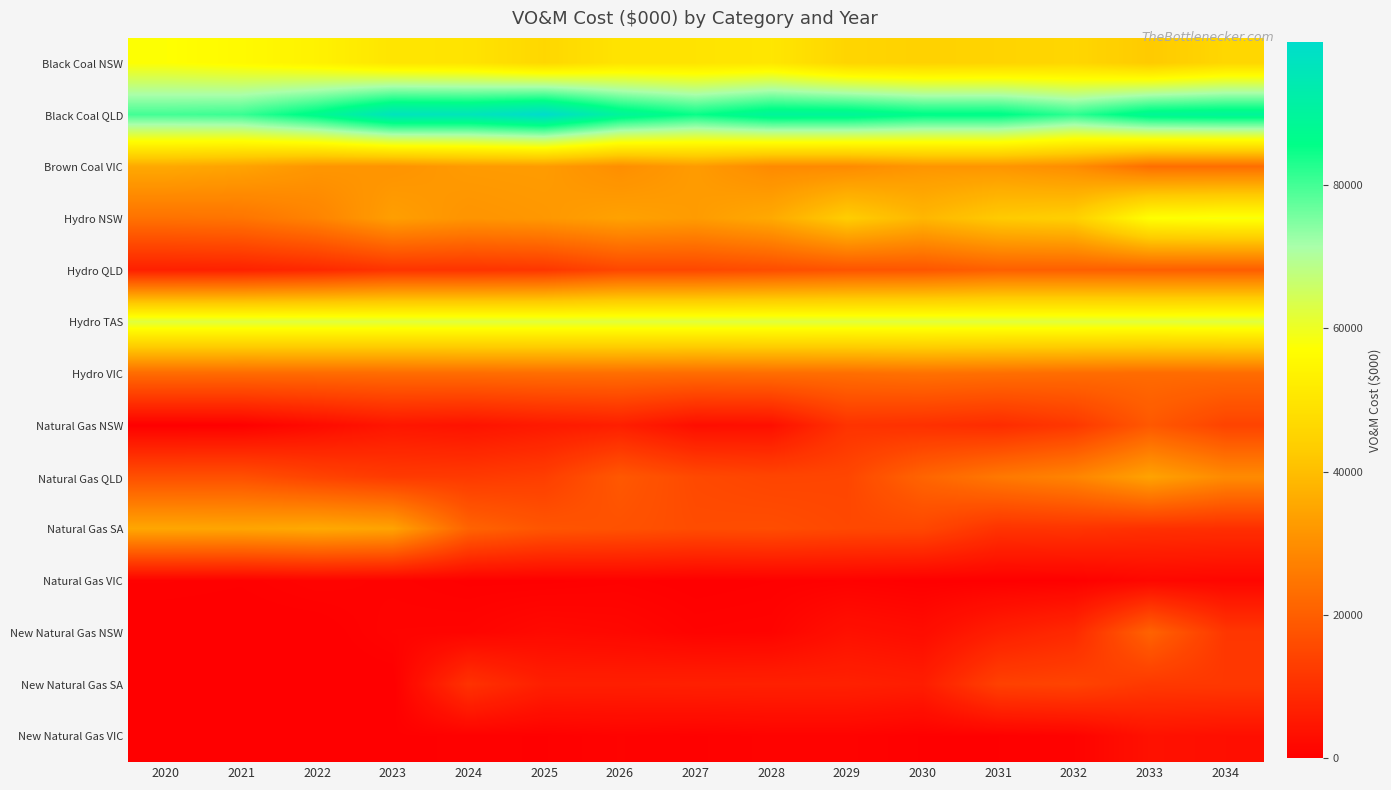

At how many categories does at least one series exceed 75937?

15